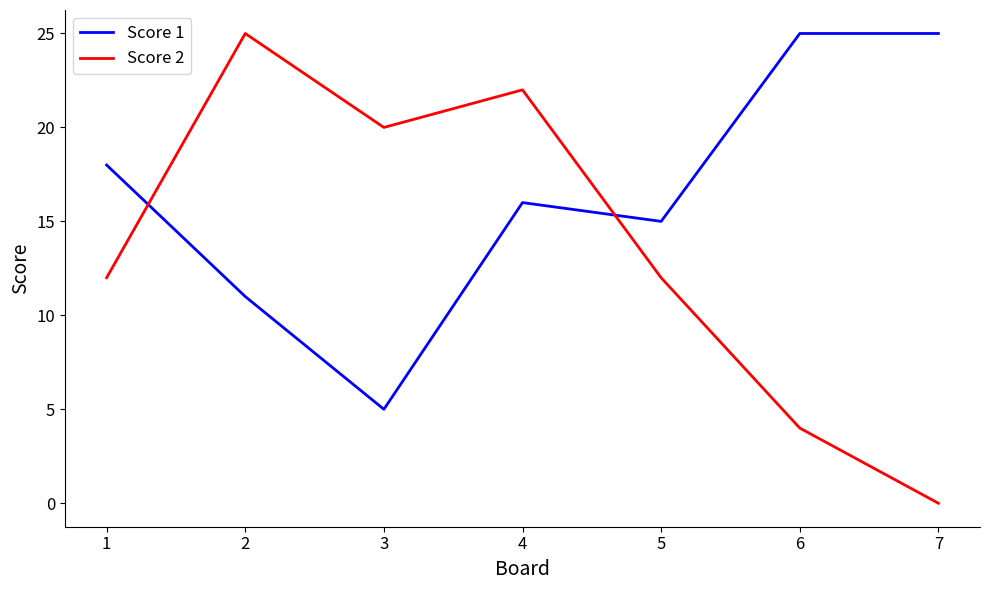

Which series changed the most between 1 and 5?

Score 1